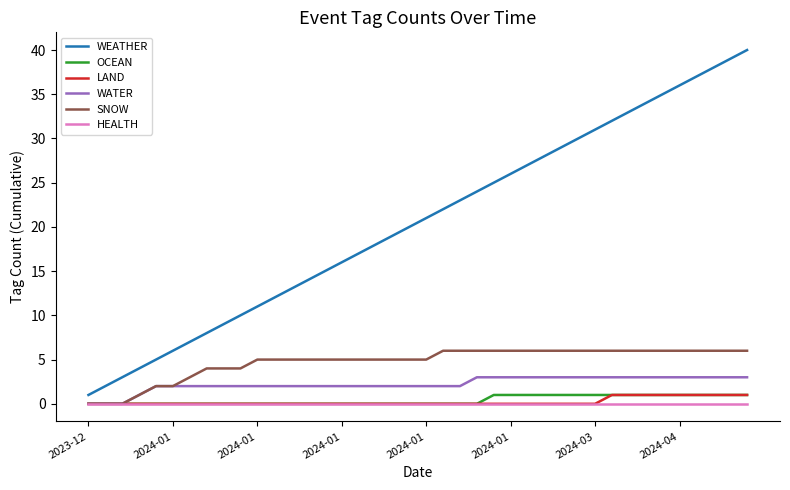

True or false: WEATHER and LAND intersect in this chart.

False